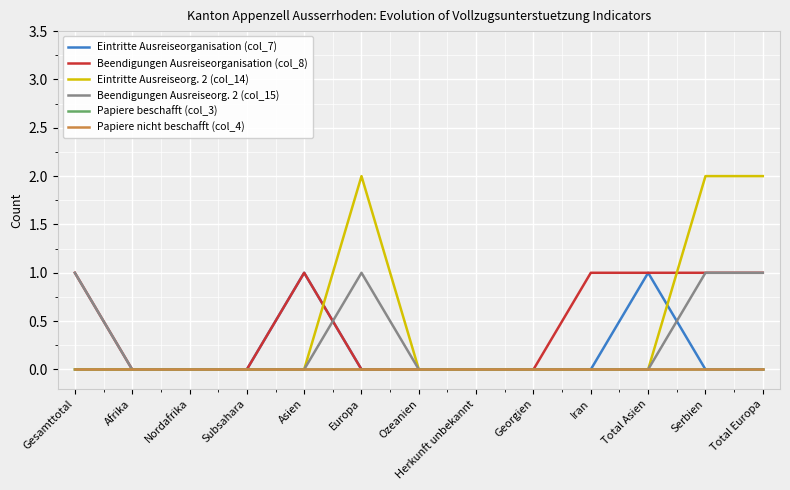

Does the chart have visible grid lines?

Yes